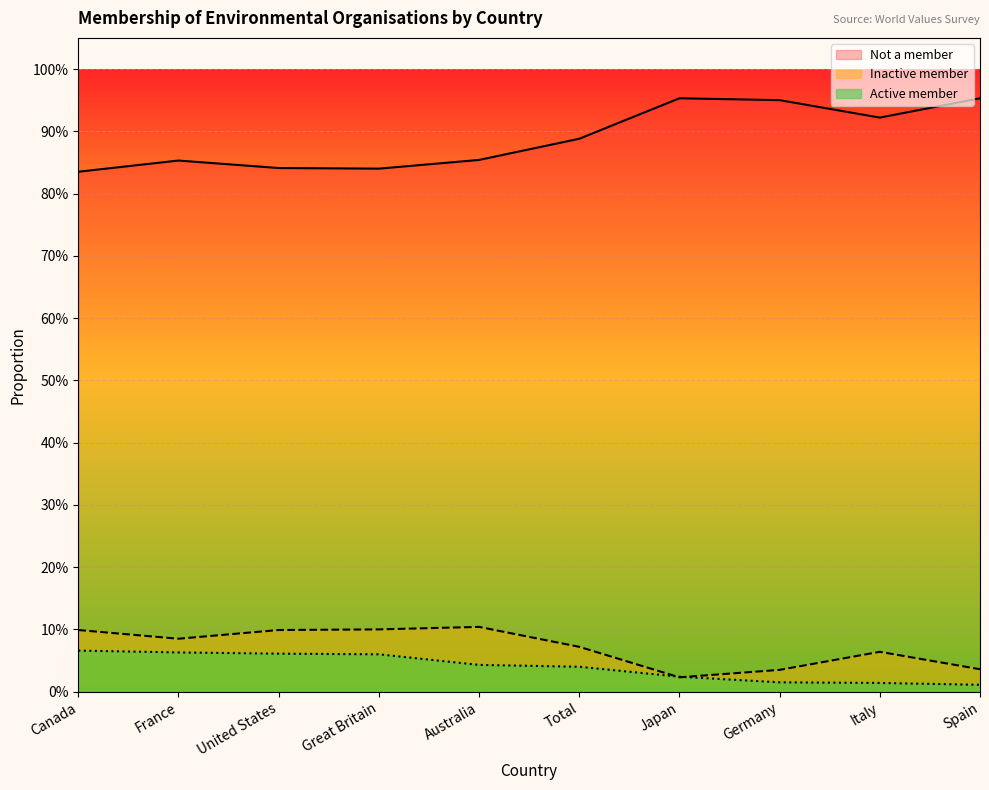

At which label is Inactive member closest to 0?

Japan